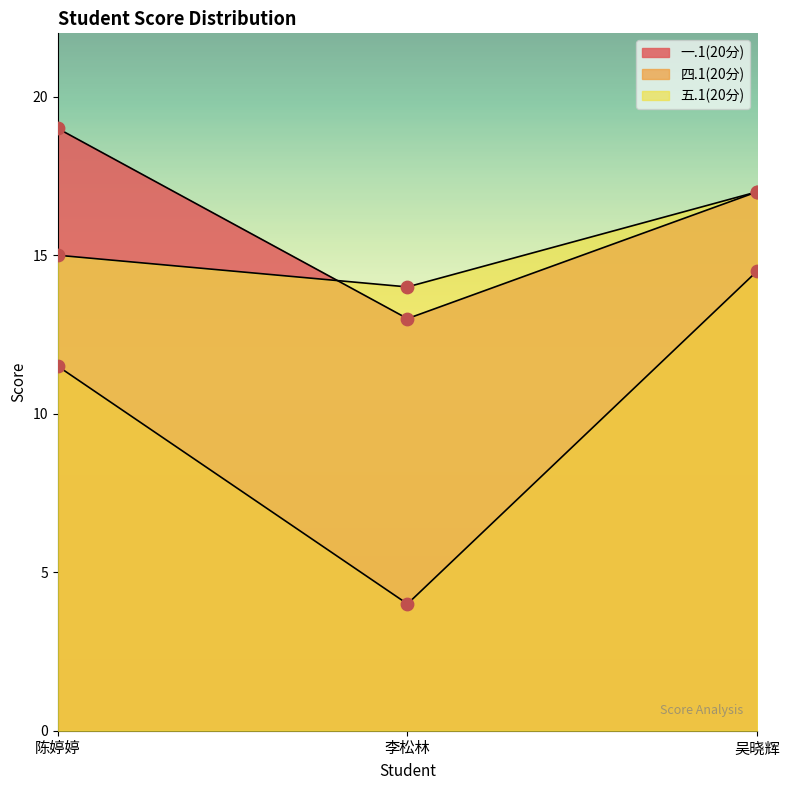

At how many categories does at least one series exceed 5?

3